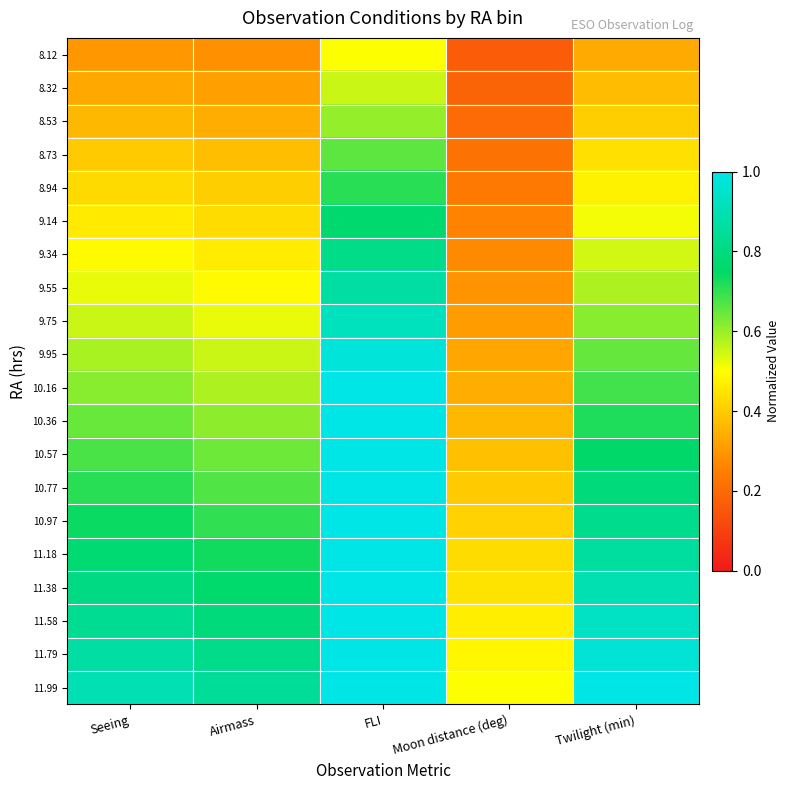

Reading right to left, extract all data points from this chart.

8.12: Twilight (min)=0.3	Moon distance (deg)=0.2	FLI=0.5	Airmass=0.3	Seeing=0.3
8.32: Twilight (min)=0.4	Moon distance (deg)=0.2	FLI=0.6	Airmass=0.3	Seeing=0.3
8.53: Twilight (min)=0.4	Moon distance (deg)=0.2	FLI=0.6	Airmass=0.3	Seeing=0.4
8.73: Twilight (min)=0.4	Moon distance (deg)=0.2	FLI=0.7	Airmass=0.4	Seeing=0.4
8.94: Twilight (min)=0.5	Moon distance (deg)=0.2	FLI=0.7	Airmass=0.4	Seeing=0.4
9.14: Twilight (min)=0.5	Moon distance (deg)=0.3	FLI=0.8	Airmass=0.4	Seeing=0.5
9.34: Twilight (min)=0.5	Moon distance (deg)=0.3	FLI=0.8	Airmass=0.5	Seeing=0.5
9.55: Twilight (min)=0.6	Moon distance (deg)=0.3	FLI=0.9	Airmass=0.5	Seeing=0.5
9.75: Twilight (min)=0.6	Moon distance (deg)=0.3	FLI=0.9	Airmass=0.5	Seeing=0.6
9.95: Twilight (min)=0.6	Moon distance (deg)=0.3	FLI=1.0	Airmass=0.6	Seeing=0.6
10.16: Twilight (min)=0.7	Moon distance (deg)=0.3	FLI=1.0	Airmass=0.6	Seeing=0.6
10.36: Twilight (min)=0.7	Moon distance (deg)=0.4	FLI=1.1	Airmass=0.6	Seeing=0.6
10.57: Twilight (min)=0.8	Moon distance (deg)=0.4	FLI=1.1	Airmass=0.6	Seeing=0.7
10.77: Twilight (min)=0.8	Moon distance (deg)=0.4	FLI=1.2	Airmass=0.7	Seeing=0.7
10.97: Twilight (min)=0.8	Moon distance (deg)=0.4	FLI=1.2	Airmass=0.7	Seeing=0.7
11.18: Twilight (min)=0.9	Moon distance (deg)=0.4	FLI=1.3	Airmass=0.7	Seeing=0.8
11.38: Twilight (min)=0.9	Moon distance (deg)=0.4	FLI=1.3	Airmass=0.8	Seeing=0.8
11.58: Twilight (min)=0.9	Moon distance (deg)=0.5	FLI=1.4	Airmass=0.8	Seeing=0.8
11.79: Twilight (min)=1.0	Moon distance (deg)=0.5	FLI=1.4	Airmass=0.8	Seeing=0.9
11.99: Twilight (min)=1.0	Moon distance (deg)=0.5	FLI=1.5	Airmass=0.8	Seeing=0.9